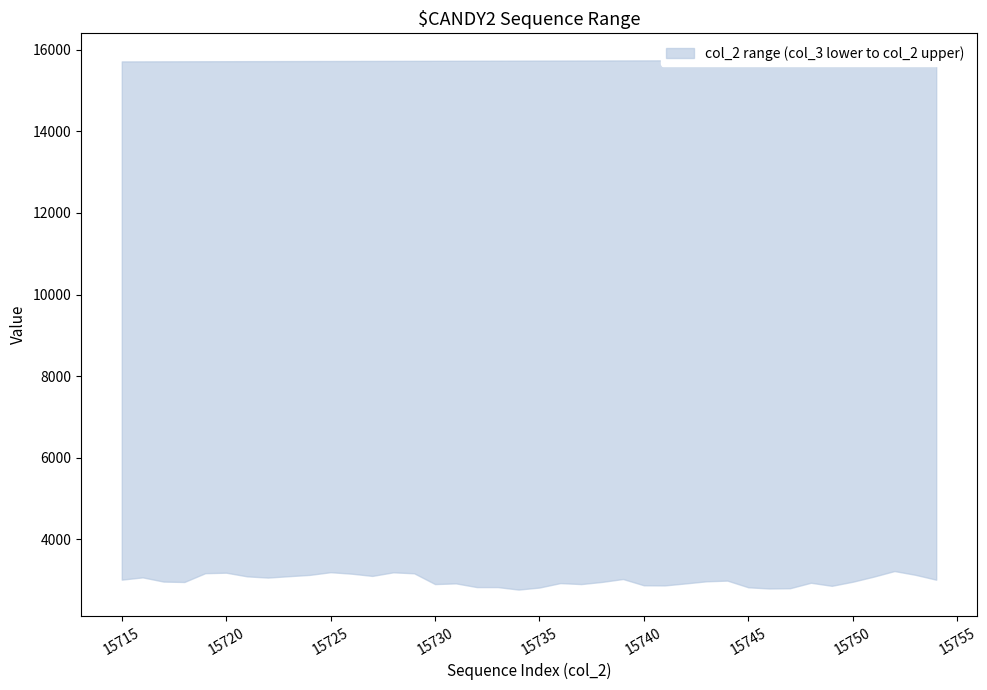

At how many categories does at least one series exceed 7316?

40